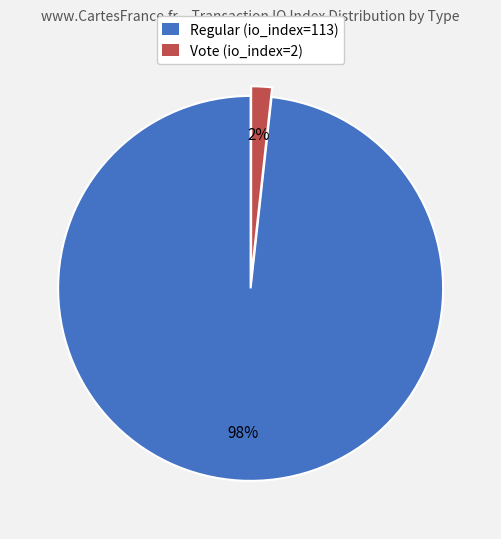

Is it true that Vote (io_index=2) is 2% of the pie?

True